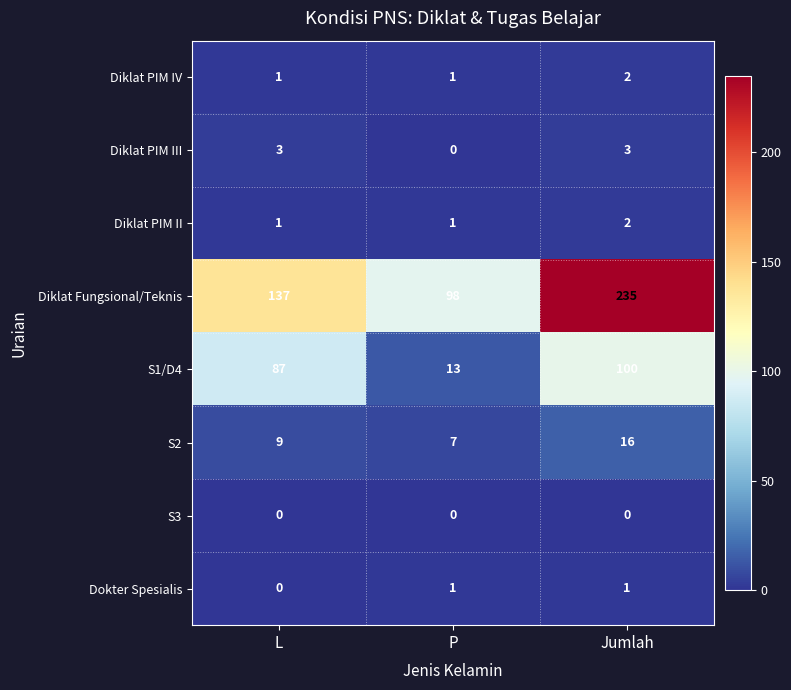

Reading right to left, extract all data points from this chart.

Diklat PIM IV: 2	1	1
Diklat PIM III: 3	0	3
Diklat PIM II: 2	1	1
Diklat Fungsional/Teknis: 235	98	137
S1/D4: 100	13	87
S2: 16	7	9
S3: 0	0	0
Dokter Spesialis: 1	1	0